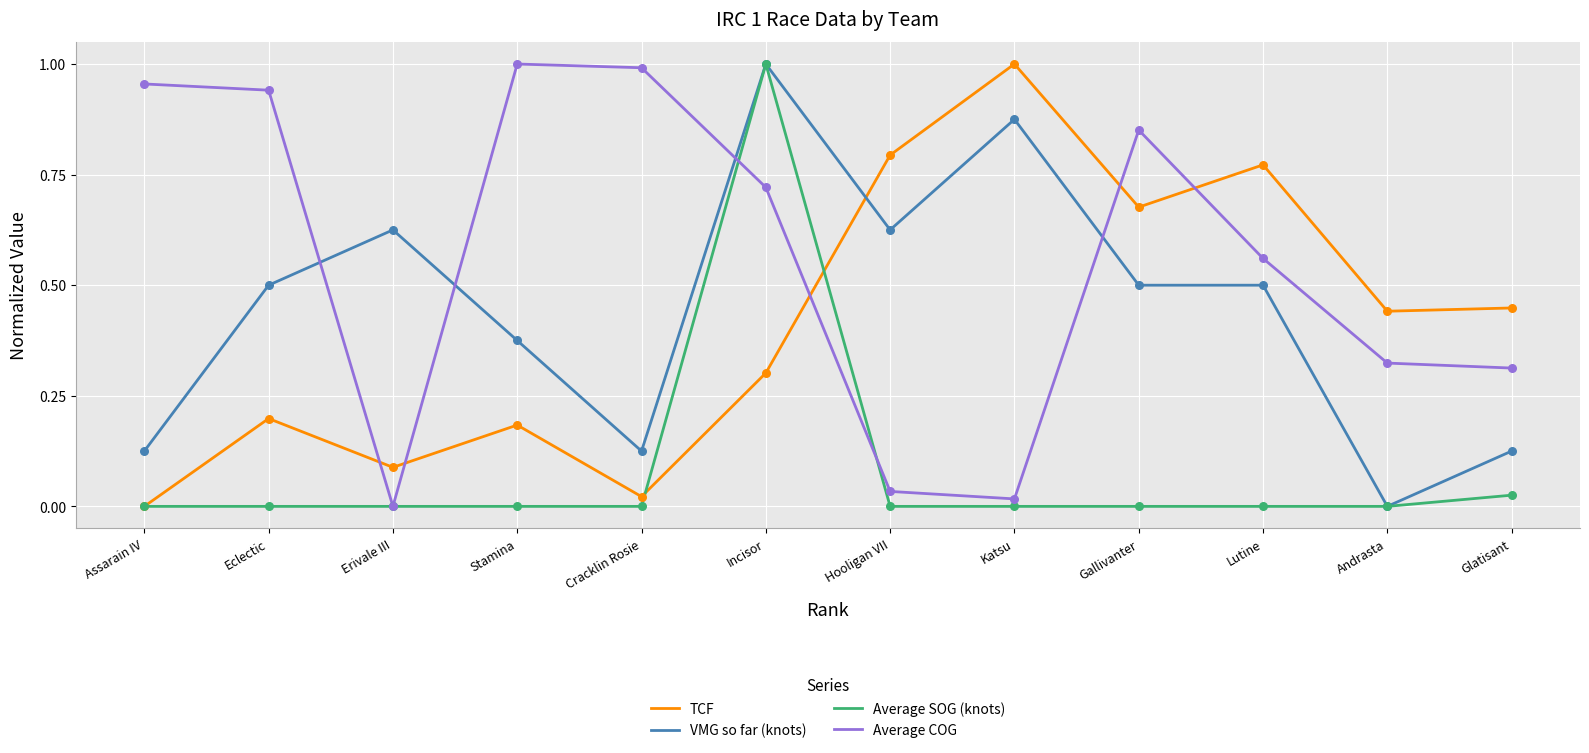

Is the value of Average COG at Eclectic greater than the value of VMG so far (knots) at Erivale III?

Yes